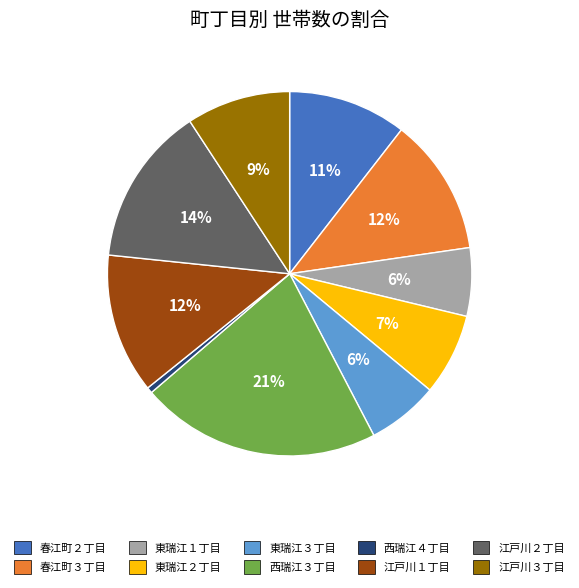

Does any single category account for the majority?

No